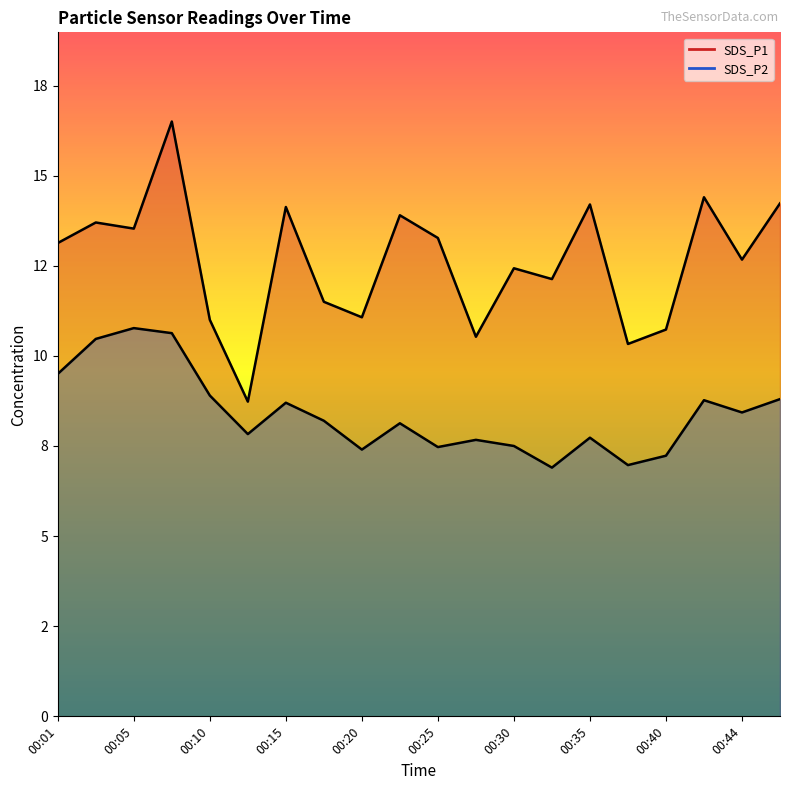

What is the spread (max minus min) of values at 00:10?

2.1